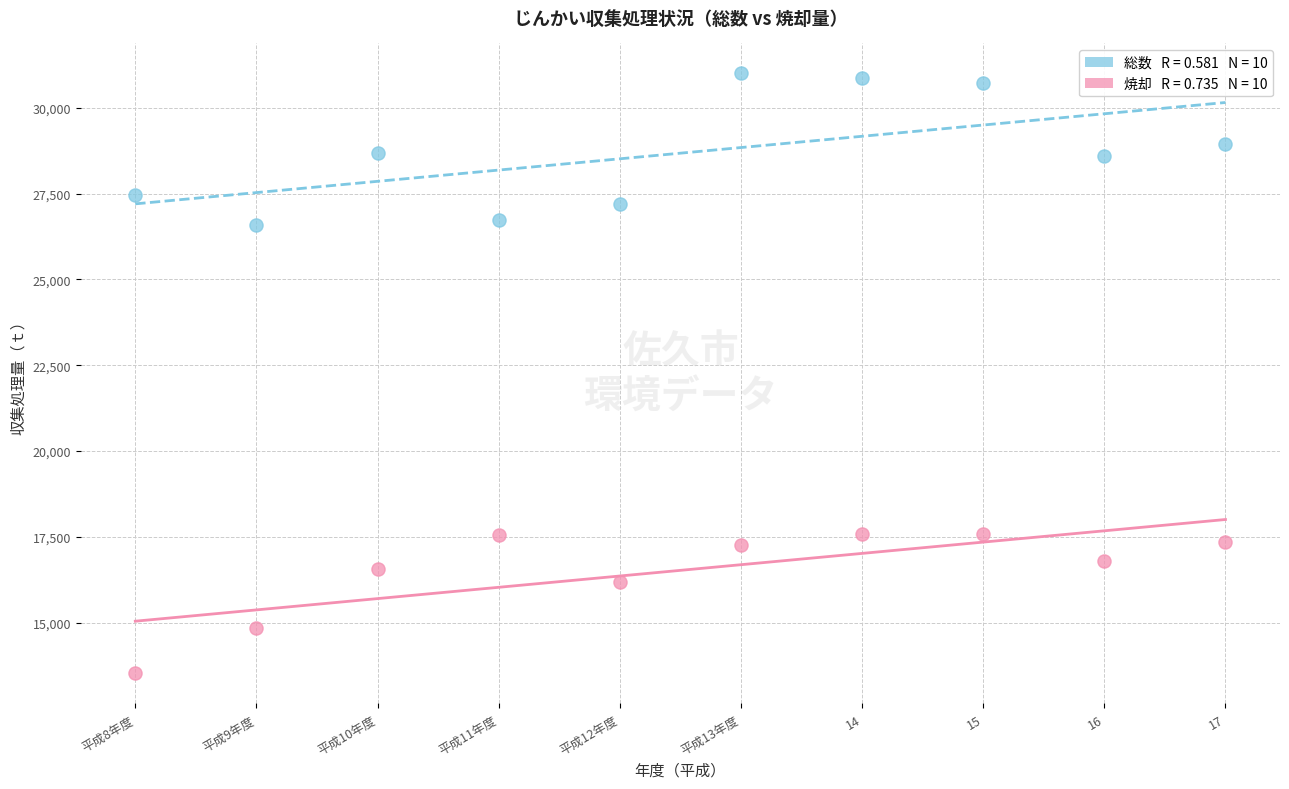

Across all data points, what is the range of X values (max minus min)?

9